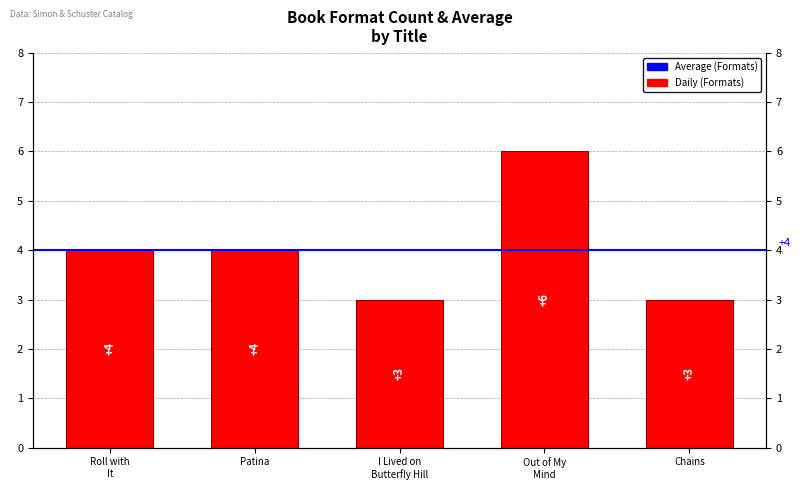

Reading right to left, what are all the values shown in this chart?

Chains=3	Out of My Mind=6	I Lived on Butterfly Hill=3	Patina=4	Roll with It=4